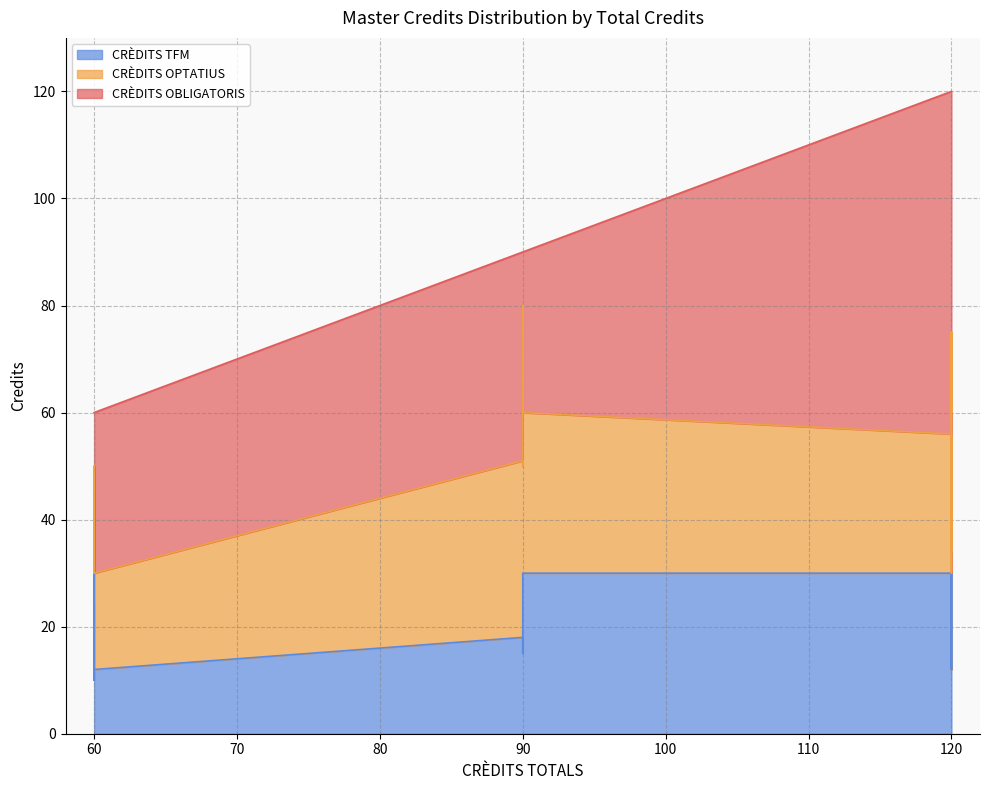

What is the value of the CRÈDITS OBLIGATORIS point at the 27th from the left?

15.0